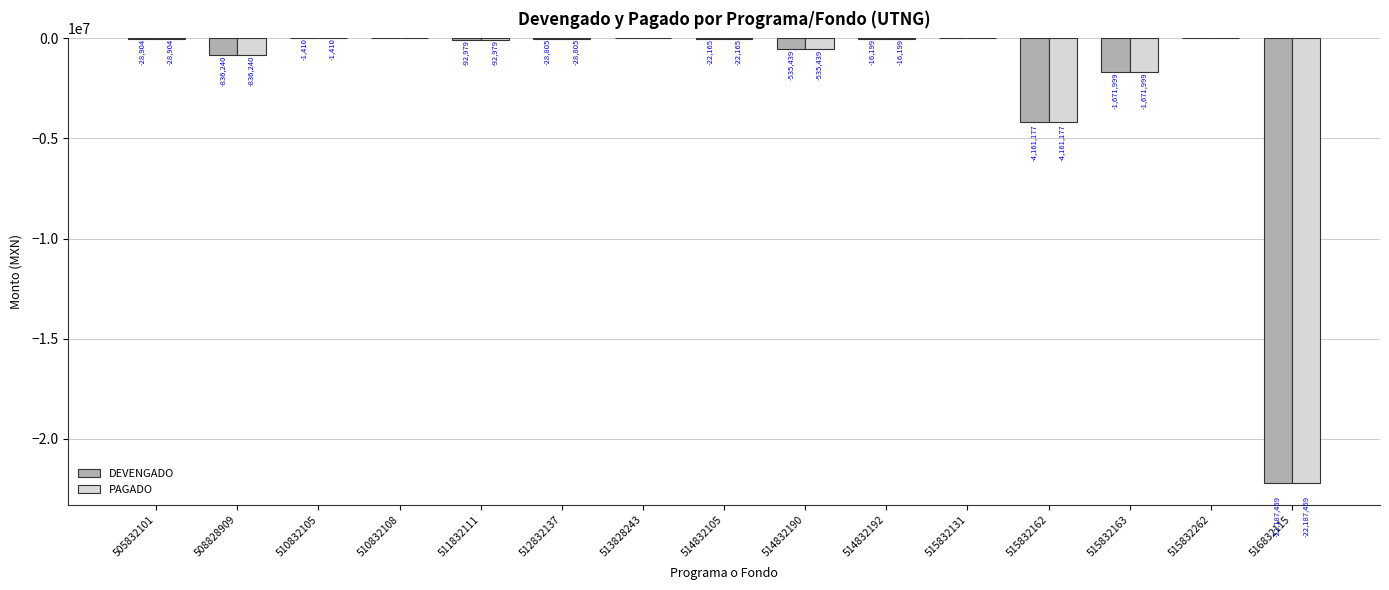

Read the DEVENGADO value at 514832190.

-535439.0